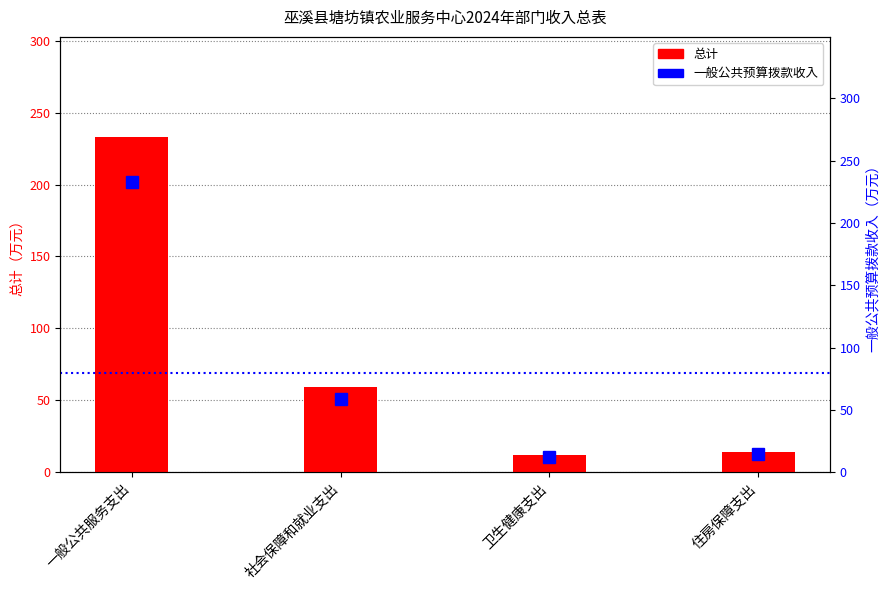

What is the maximum value shown in the chart?

232.9